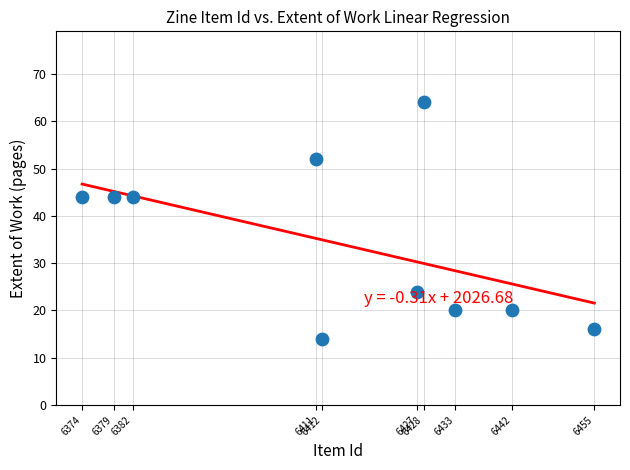

What is the range of X values (max minus min)?

81